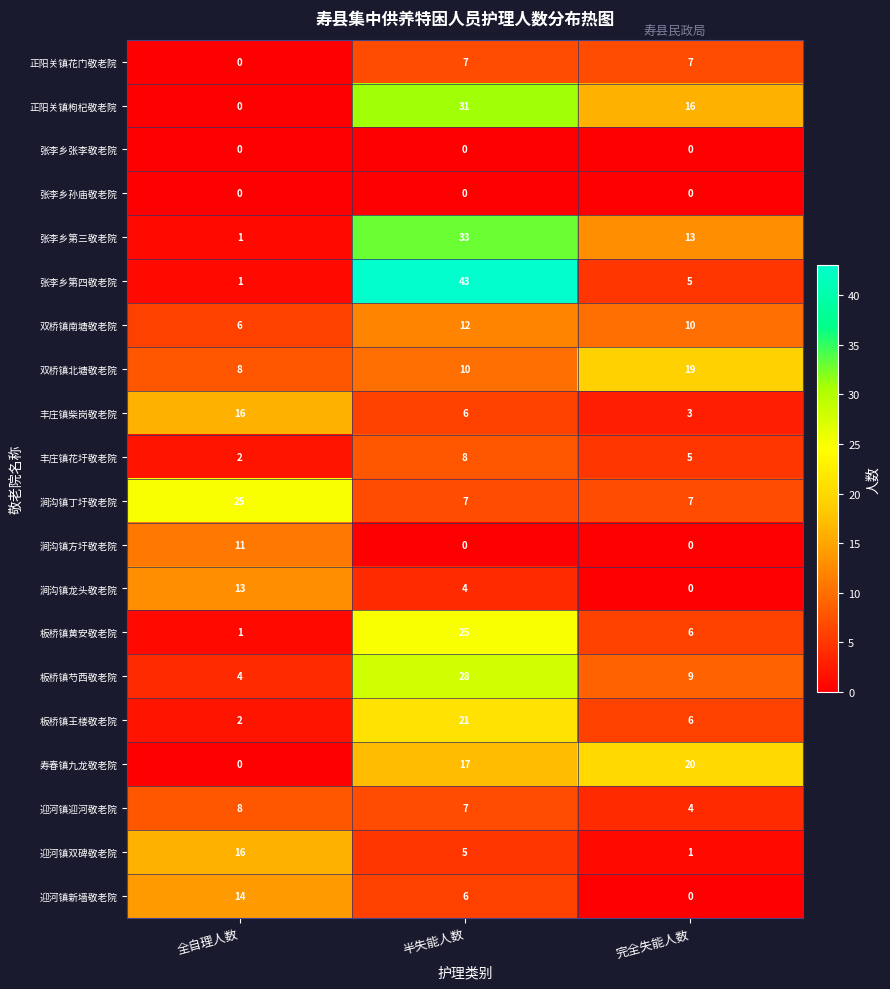

Count the 板桥镇芍西敬老院 values in the range 4 to 28.

3